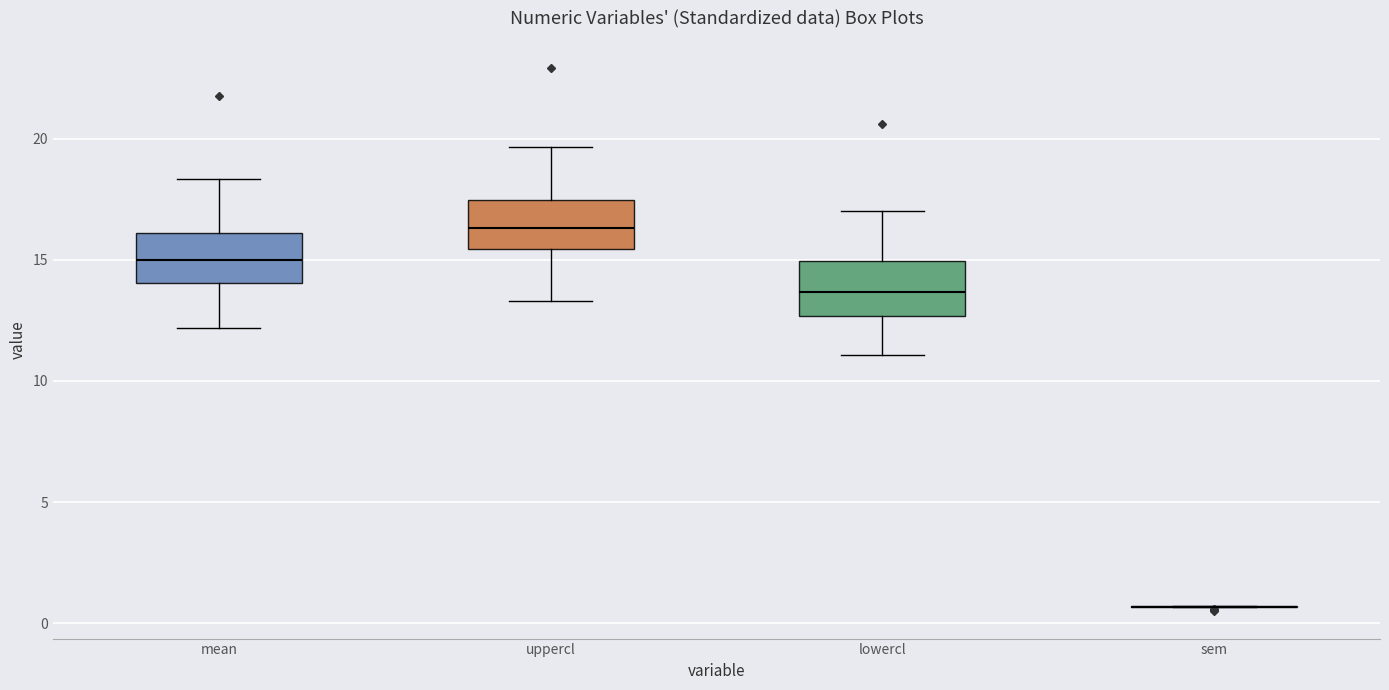

Reading left to right, read every box against the y-axis: the position of its median line, the range the box covers, and the ends of its whiskers. The values are not printed on the chart, so give them approximately, as read against the axis.

mean: median 15.0, box 14.0 to 16.0, whiskers 12.0 to 18.5
uppercl: median 16.5, box 15.5 to 17.5, whiskers 13.5 to 19.5
lowercl: median 13.5, box 12.5 to 15.0, whiskers 11.0 to 17.0
sem: box collapsed to a line at 0.5, whiskers 0.5 to 0.5